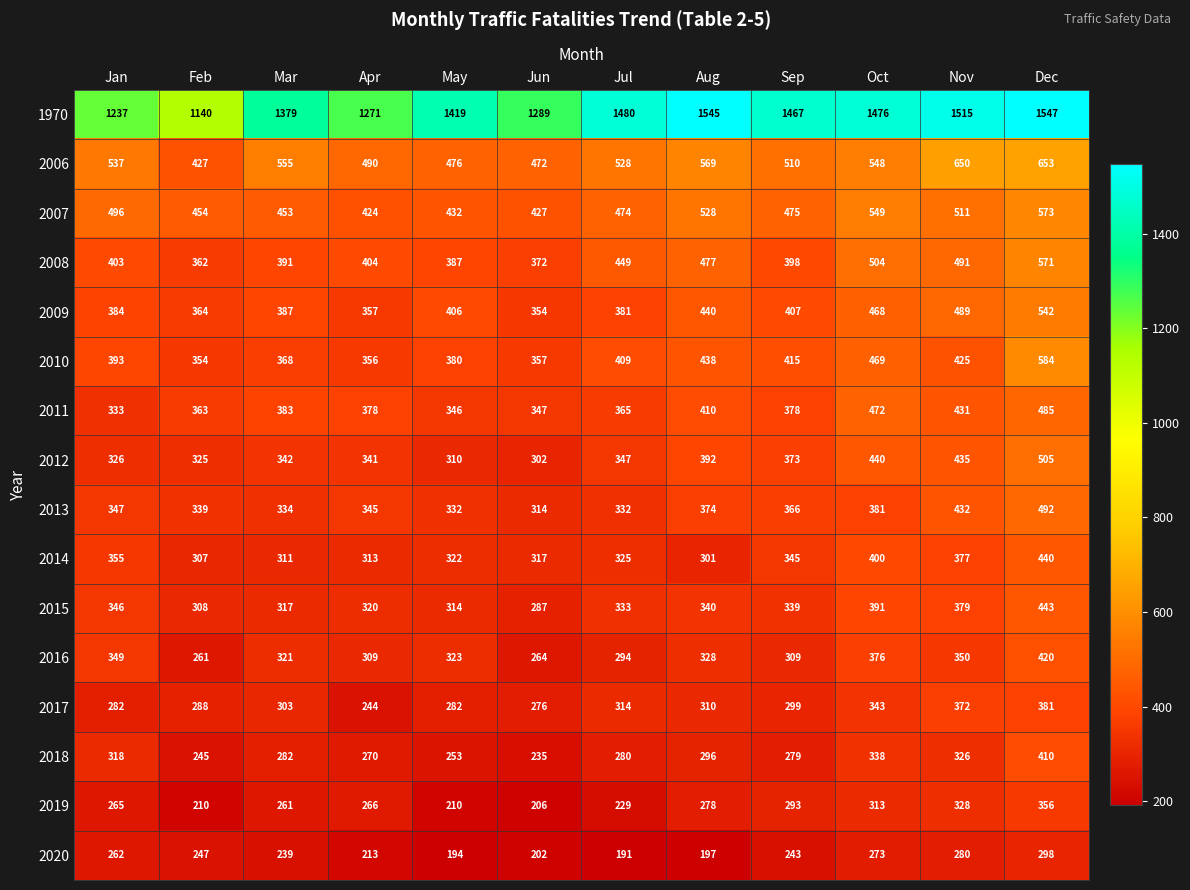

At which category is the sum across all series the highest?

Dec